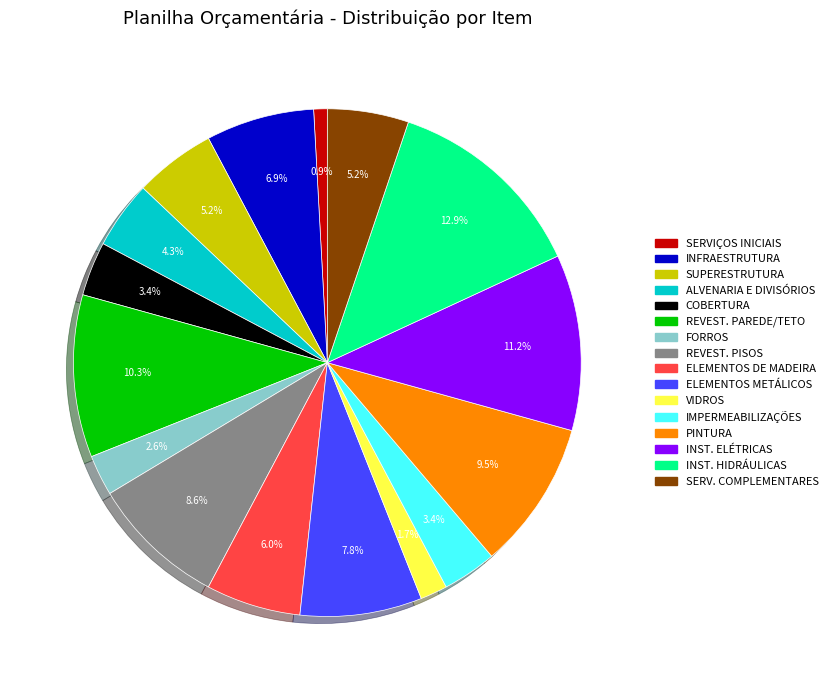

Is there any slice that represents more than half of the pie?

No